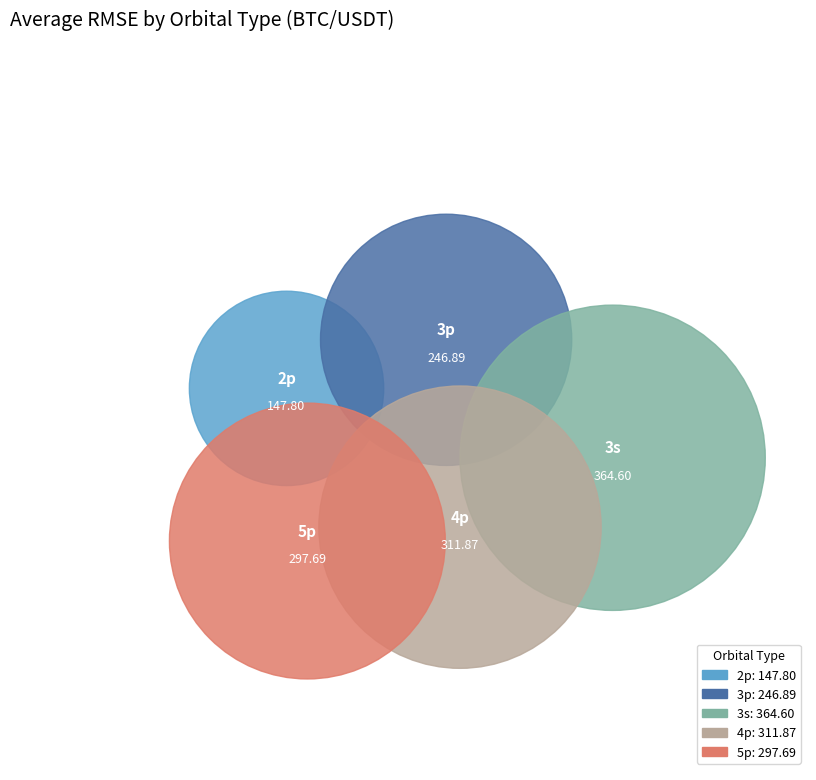

Is it true that 3s is 27% of the pie?

True